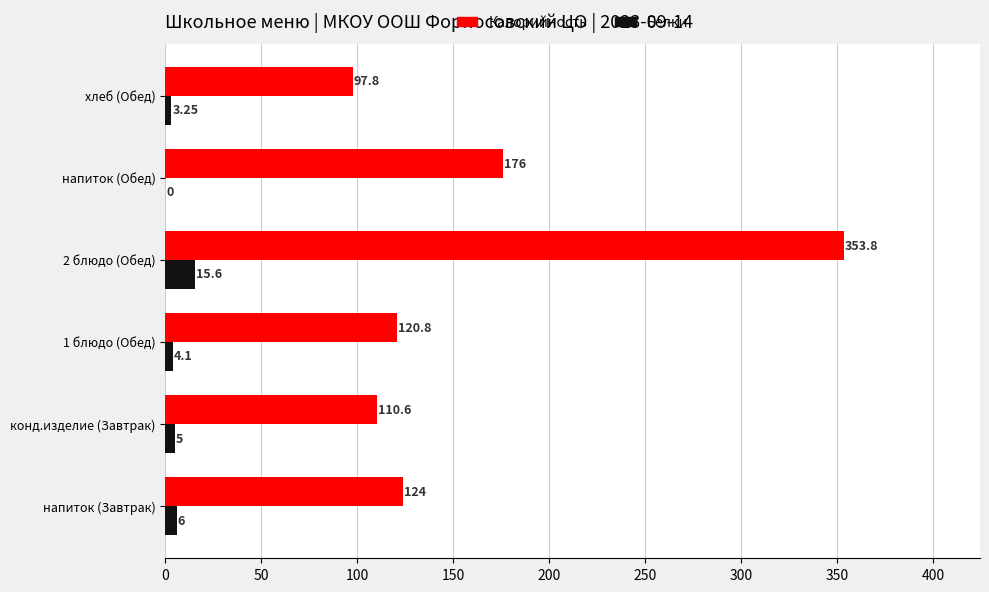

What is the average value of the Белки series?

5.7